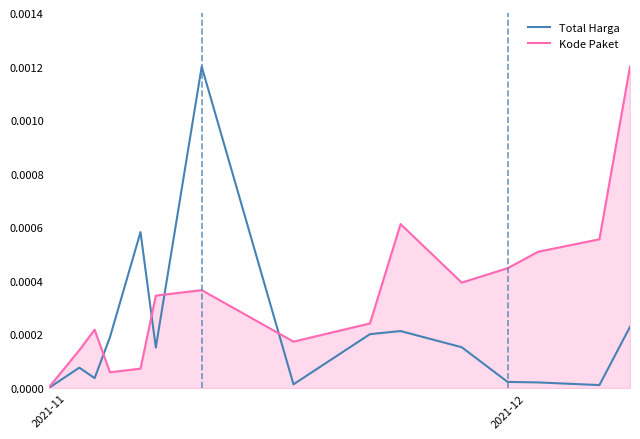

Rank the series by their average value, from lowest to highest.

Total Harga, Kode Paket